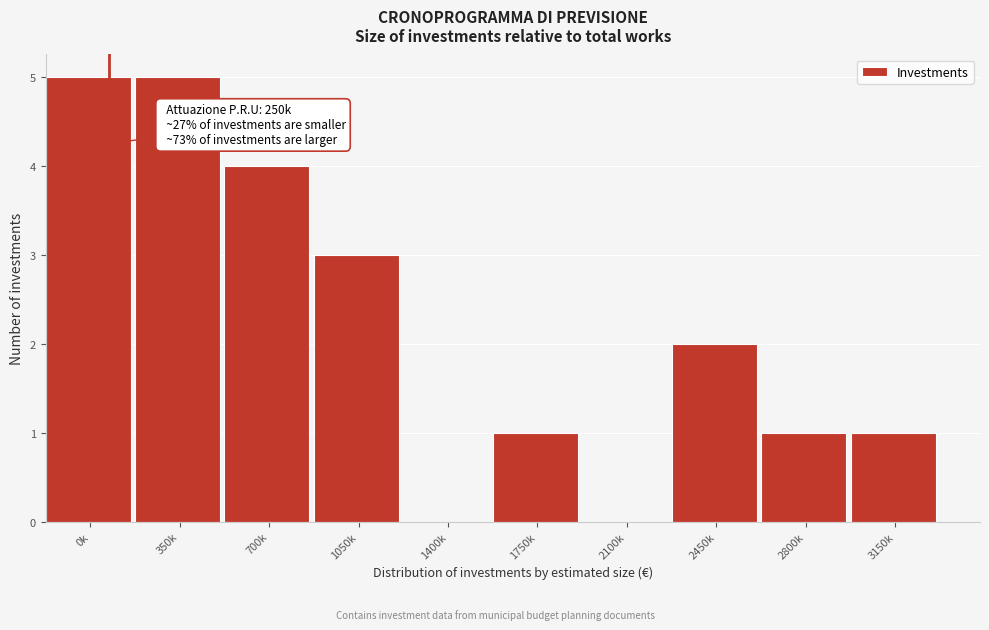

Reading left to right, extract all data points from this chart.

0k=5	350k=5	700k=4	1050k=3	1400k=0	1750k=1	2100k=0	2450k=2	2800k=1	3150k=1